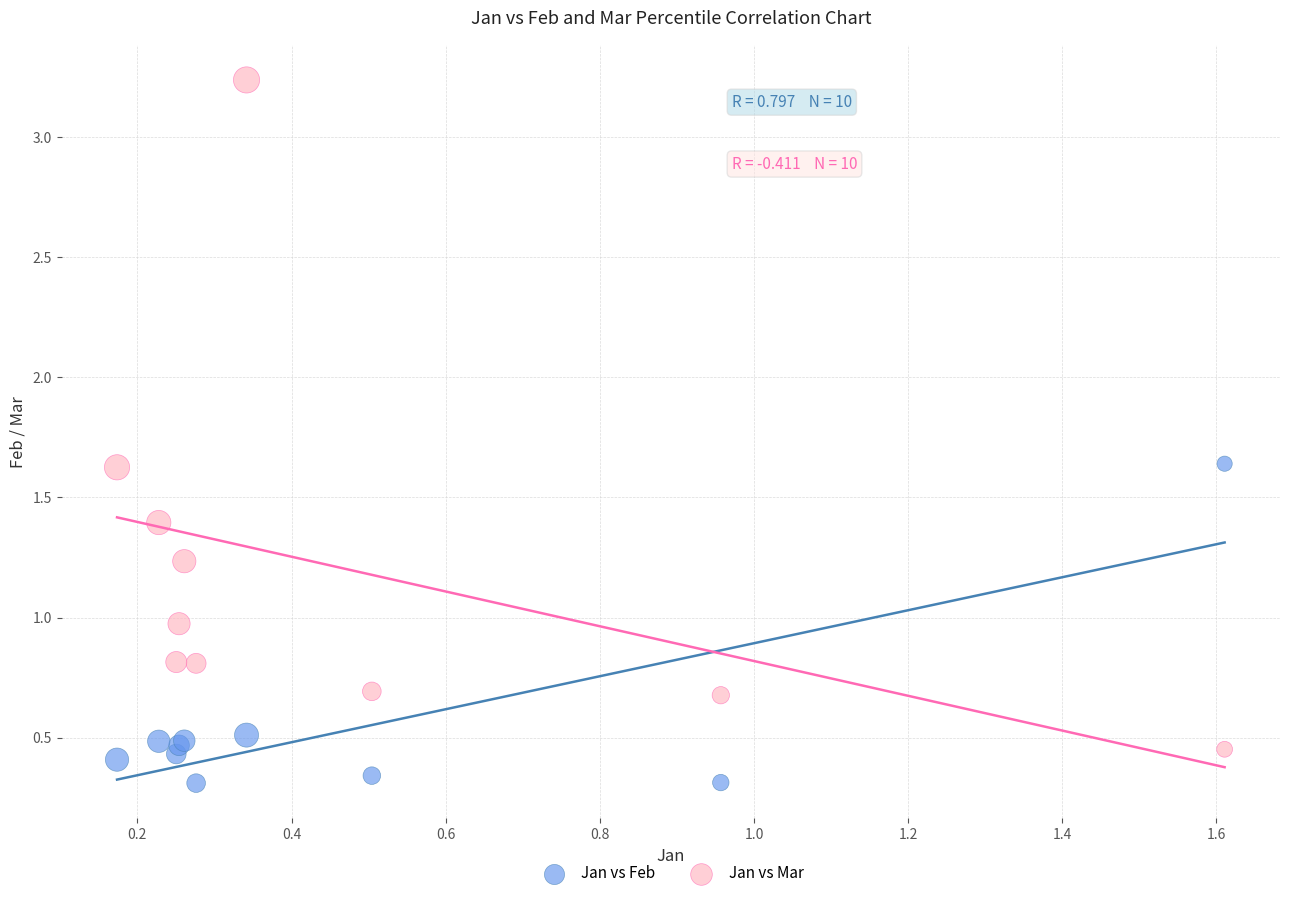

Which series has the largest Y range (max minus min)?

Jan vs Mar